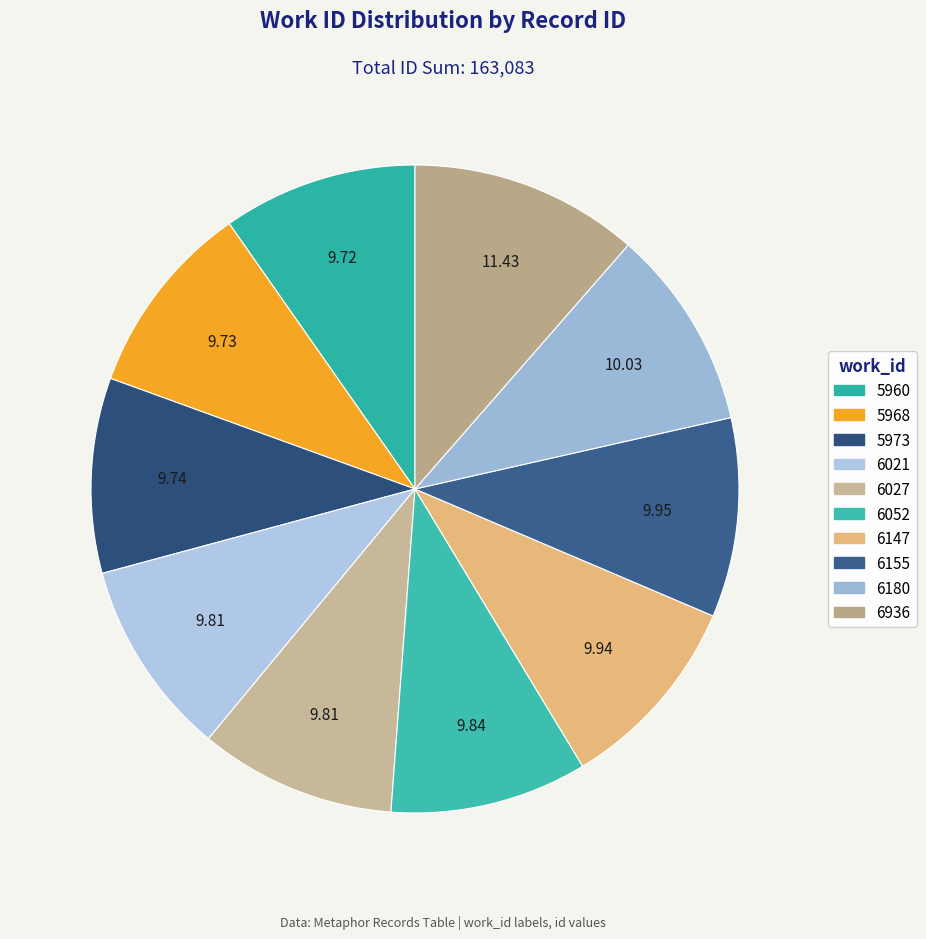

Between 6147 and 6052, which is larger?

6147